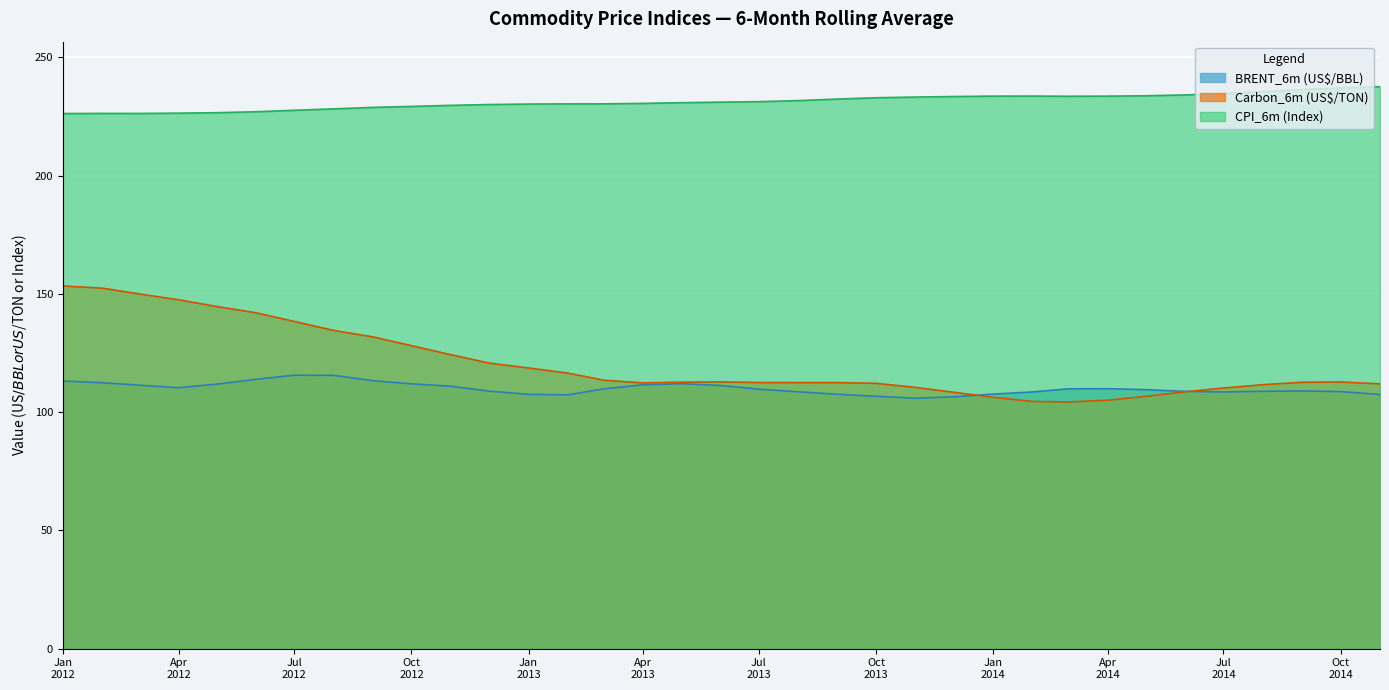

True or false: CPI_6m (Index) and BRENT_6m (US$/BBL) intersect in this chart.

False